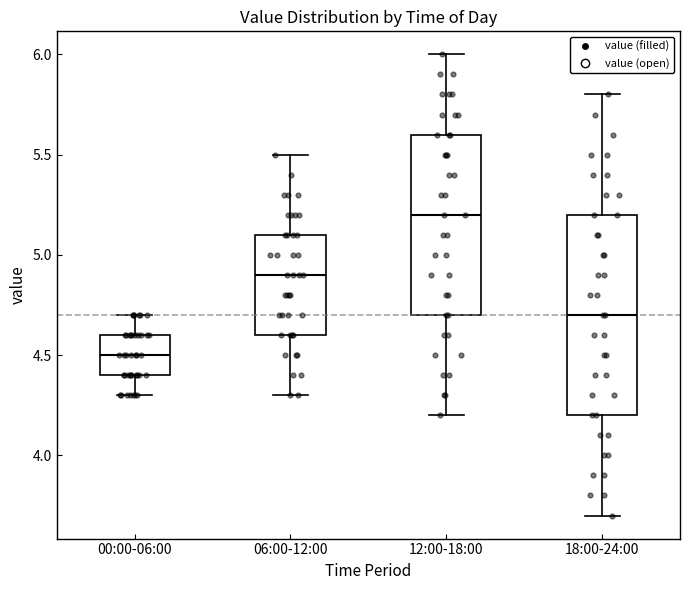

Which box is the tallest, from its lower edge to its upper edge?

18:00-24:00